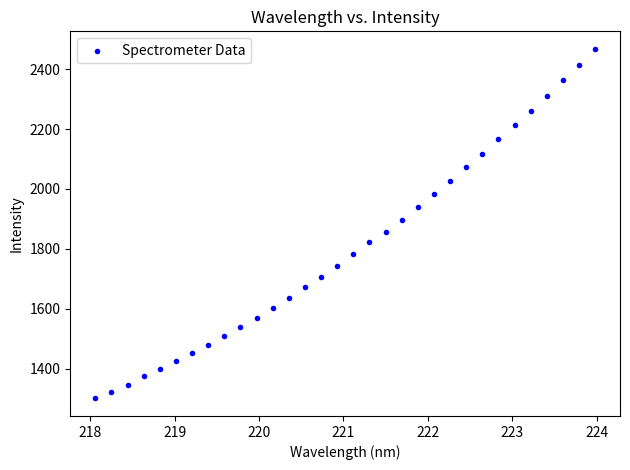

What is the range of X values (max minus min)?

5.9